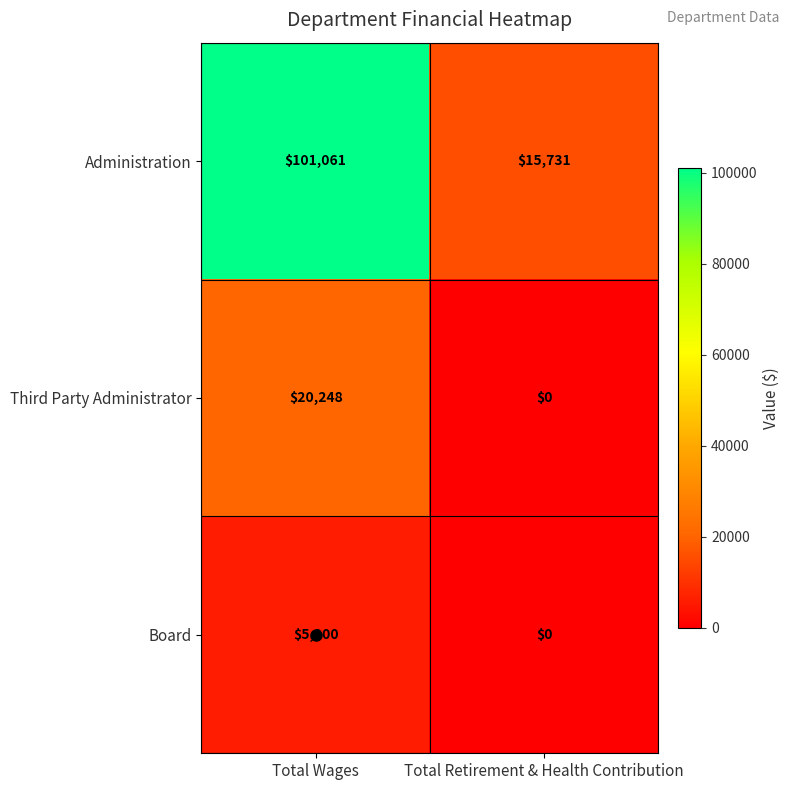

At how many categories does at least one series exceed 20111?

1